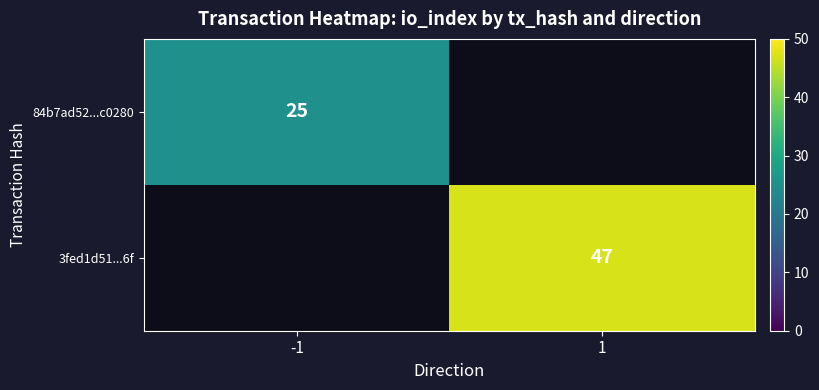

Is the value of 3fed1d51...6f at 1 greater than the value of 84b7ad52...c0280 at -1?

Yes